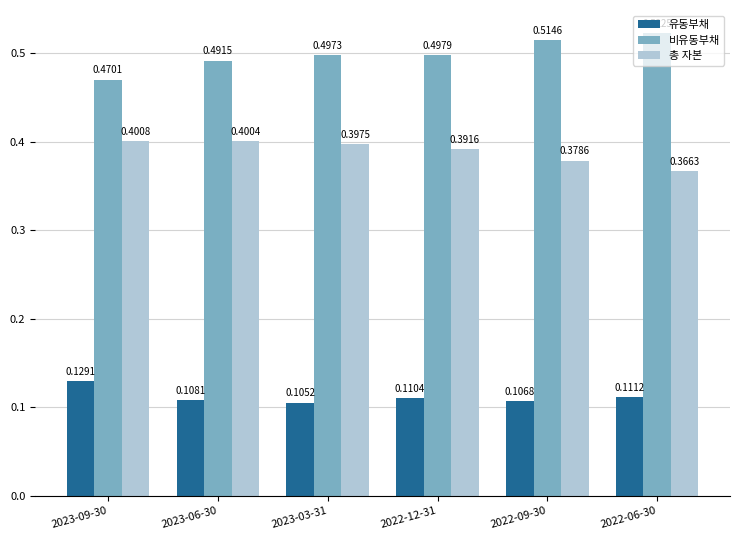

List the series in order of their peak value, lowest first.

유동부채, 총 자본, 비유동부채